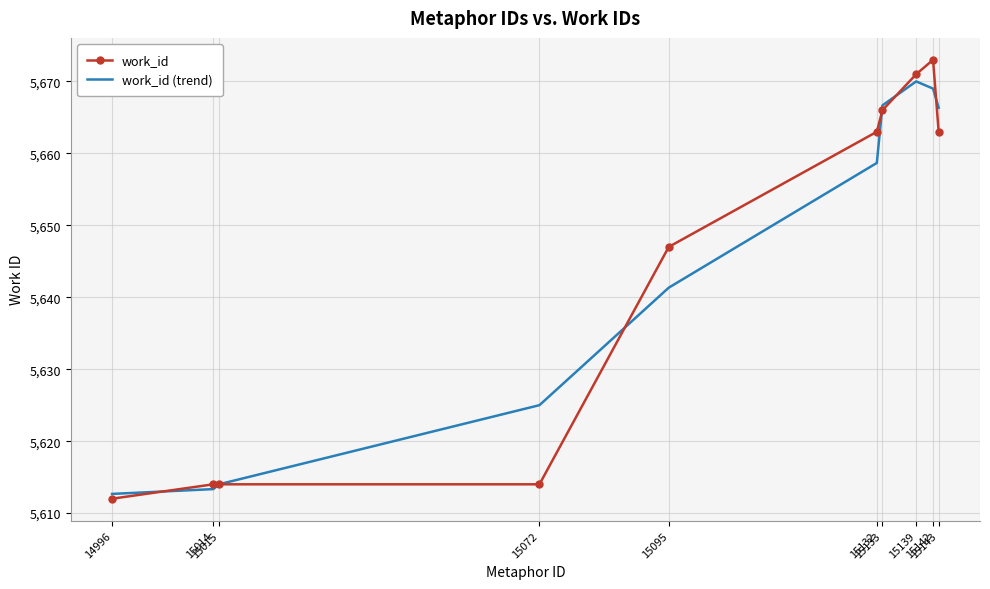

Which series has the widest spread of values?

work_id